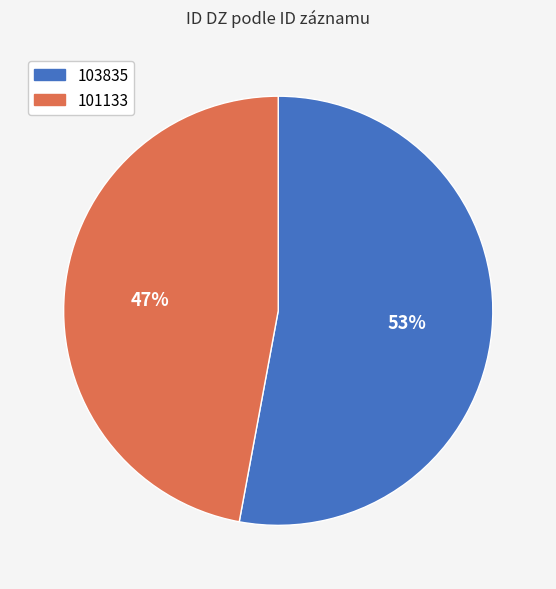

Which category has the biggest portion of the pie?

103835